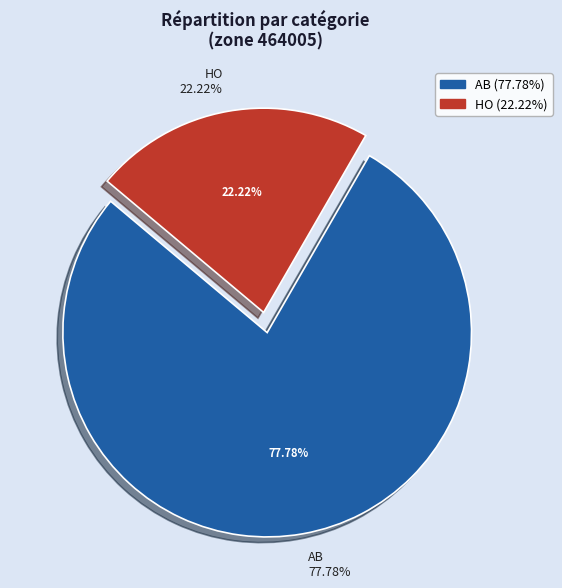

To the nearest percent, what percentage of the pie is HO?

22%